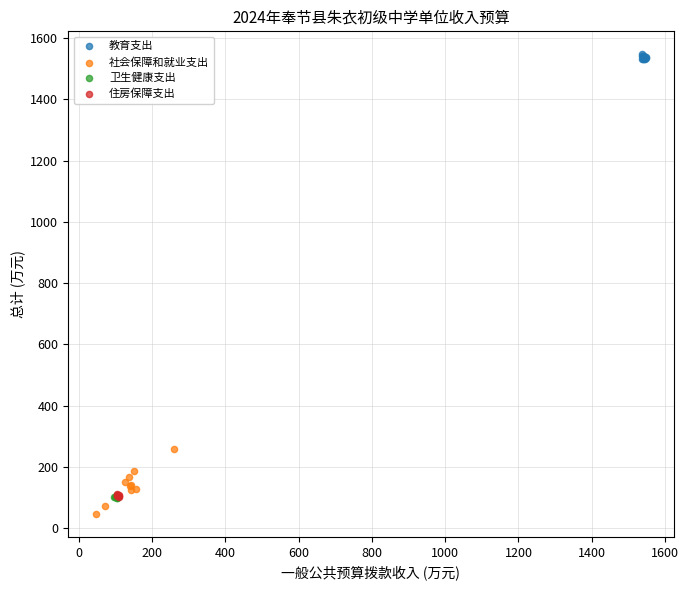

Which series contains the highest Y value?

教育支出